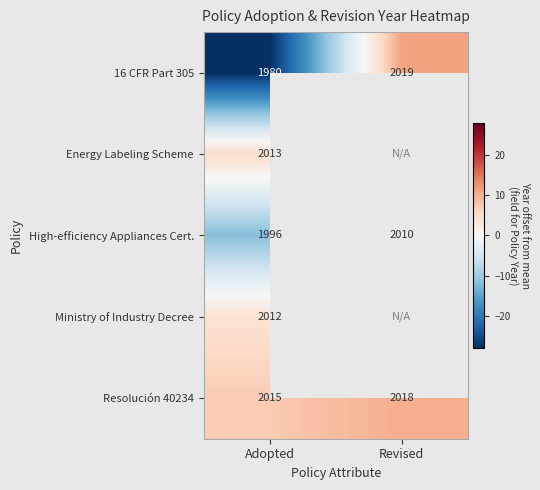

The 16 CFR Part 305 series shows 11.1 at Revised. True or false?

True